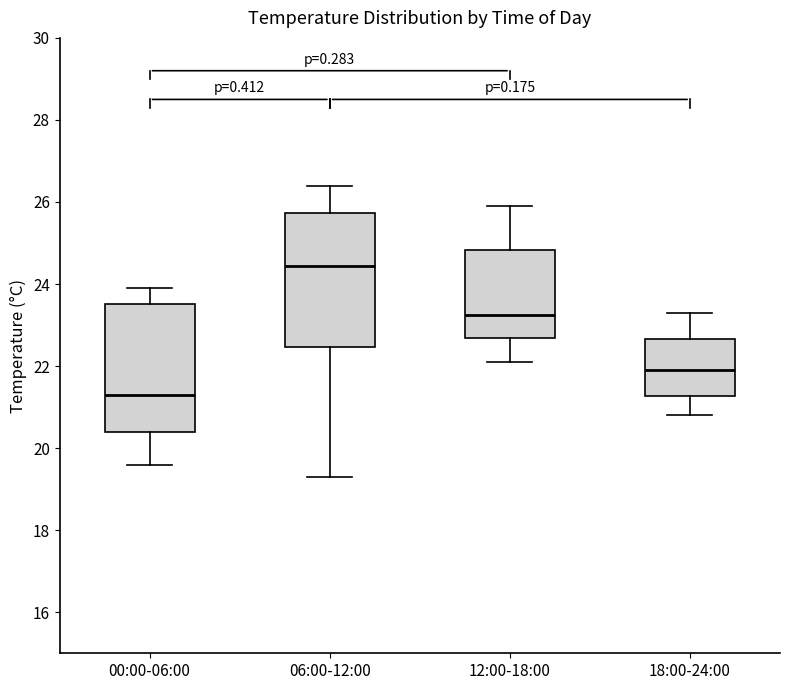

Which box has the lowest median line?

00:00-06:00